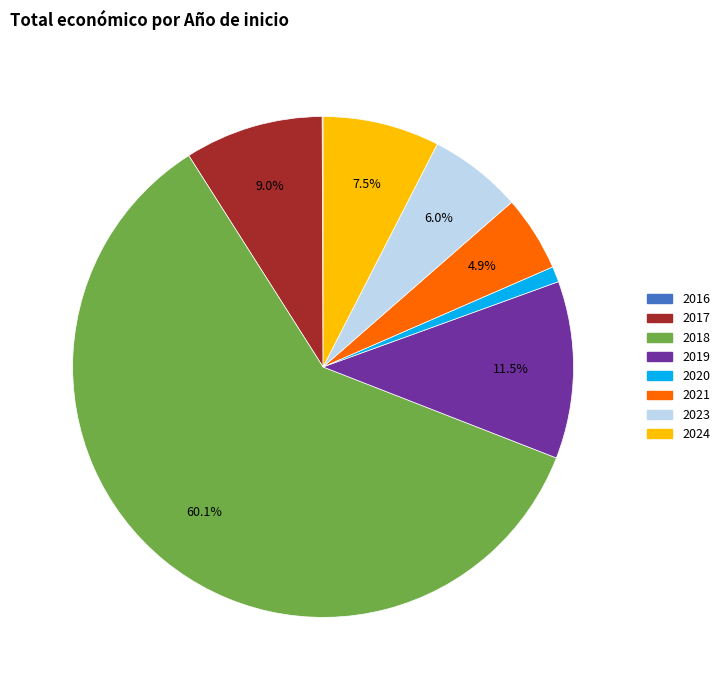

What is the total percentage of 2019 and 2018?

71.5%